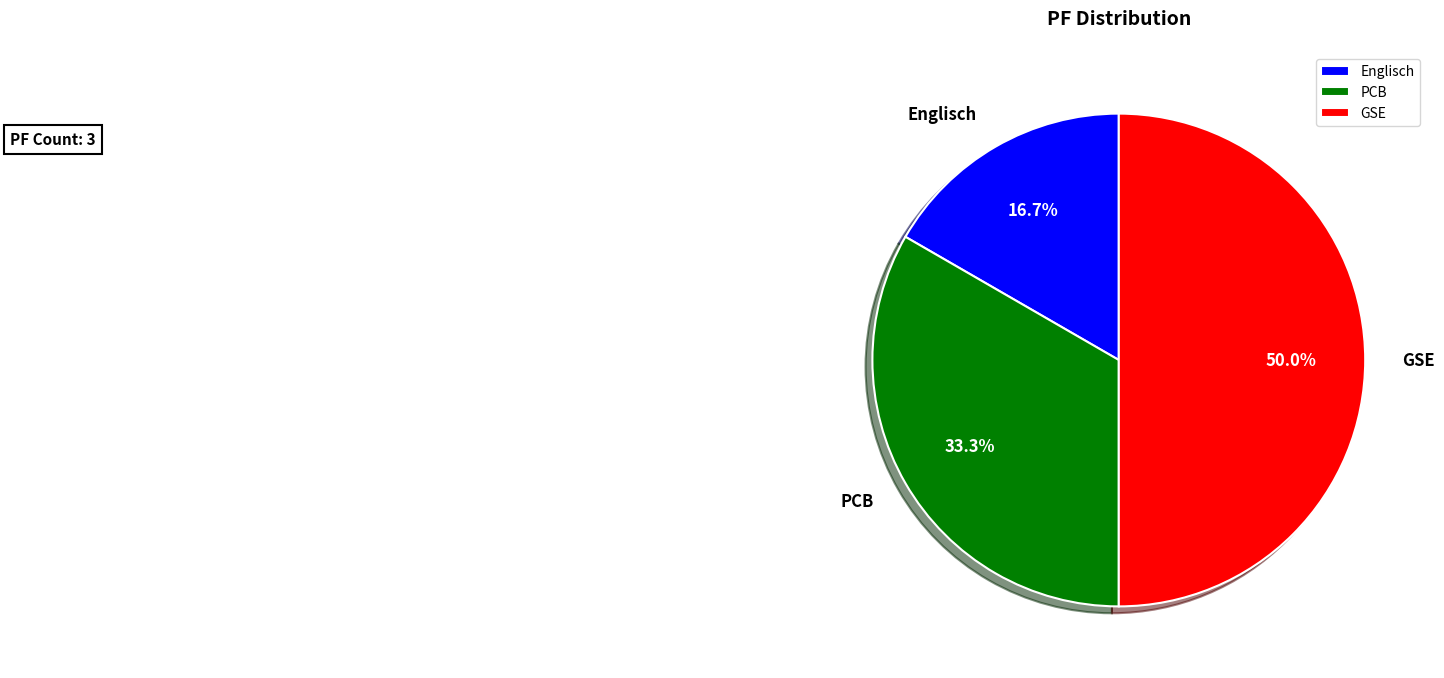

How many slices are in this pie chart?

3